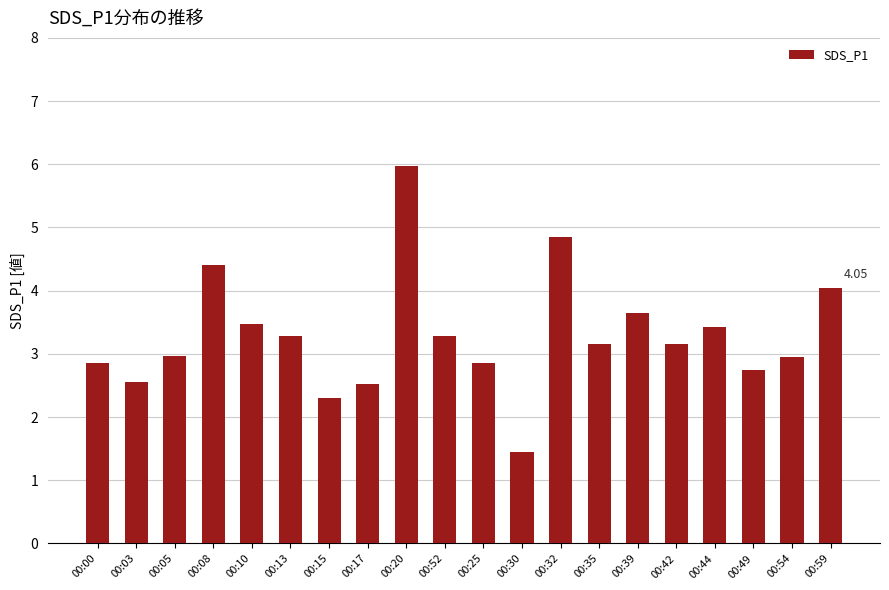

Approximately how many times larger is the value at 00:32 compared to 00:30?

3.3